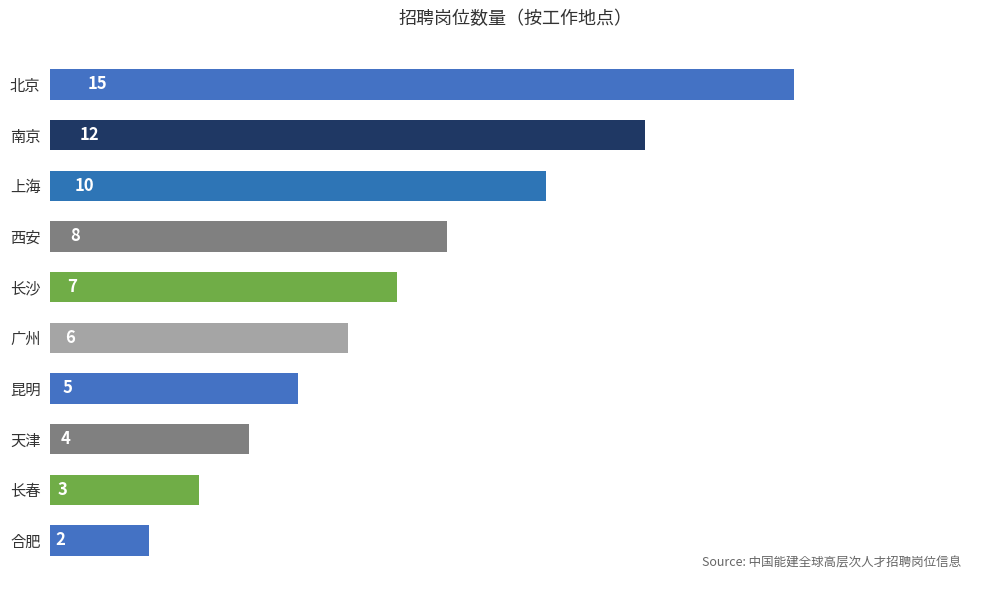

What is the label of the 7th bar from the bottom?

西安